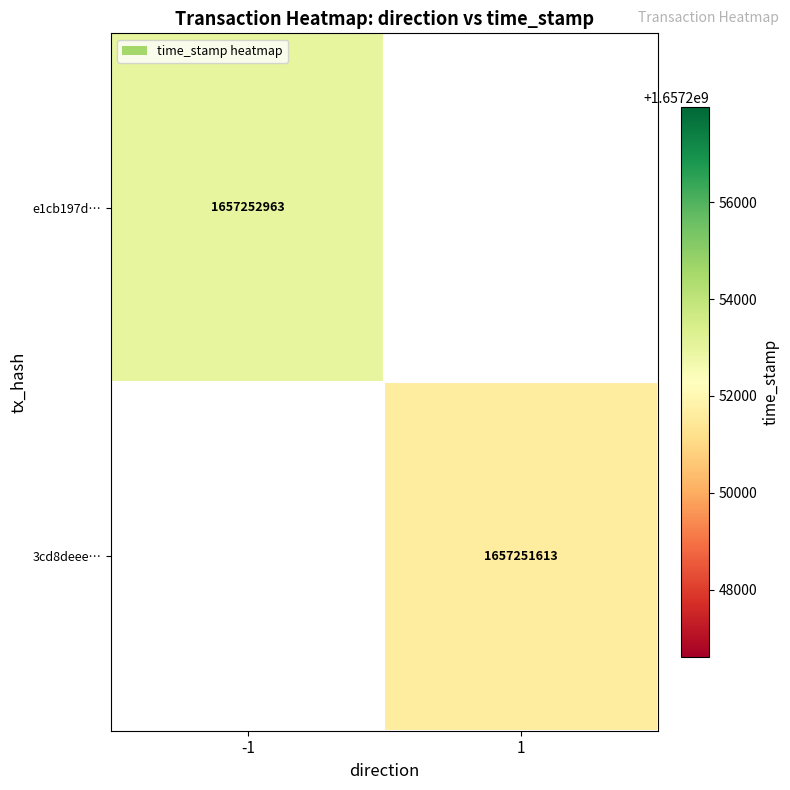

List the series in order of their peak value, lowest first.

3cd8deee412a61092de968befb2e297e97ad415, e1cb197d23fc9fda93730d1943b87430d5e3025